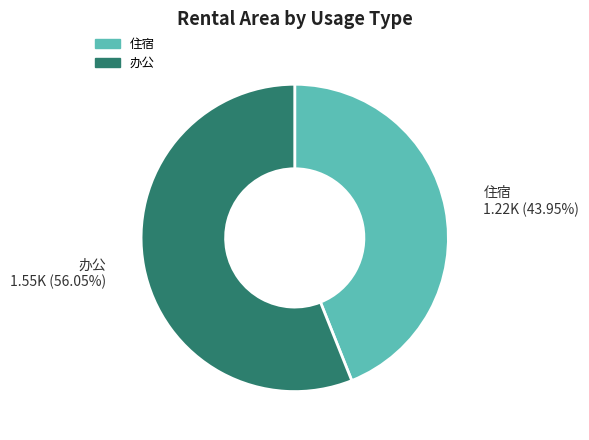

Does any single category account for the majority?

Yes